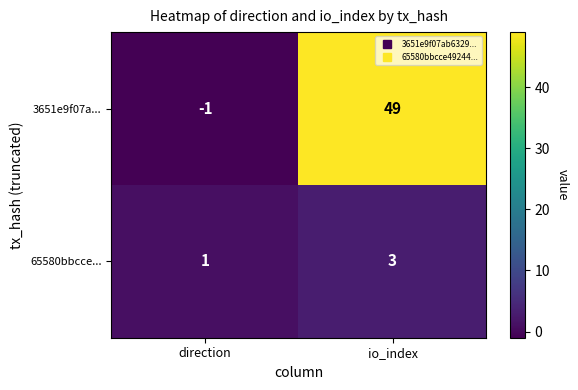

At which label is 65580bbcce... closest to 2?

direction